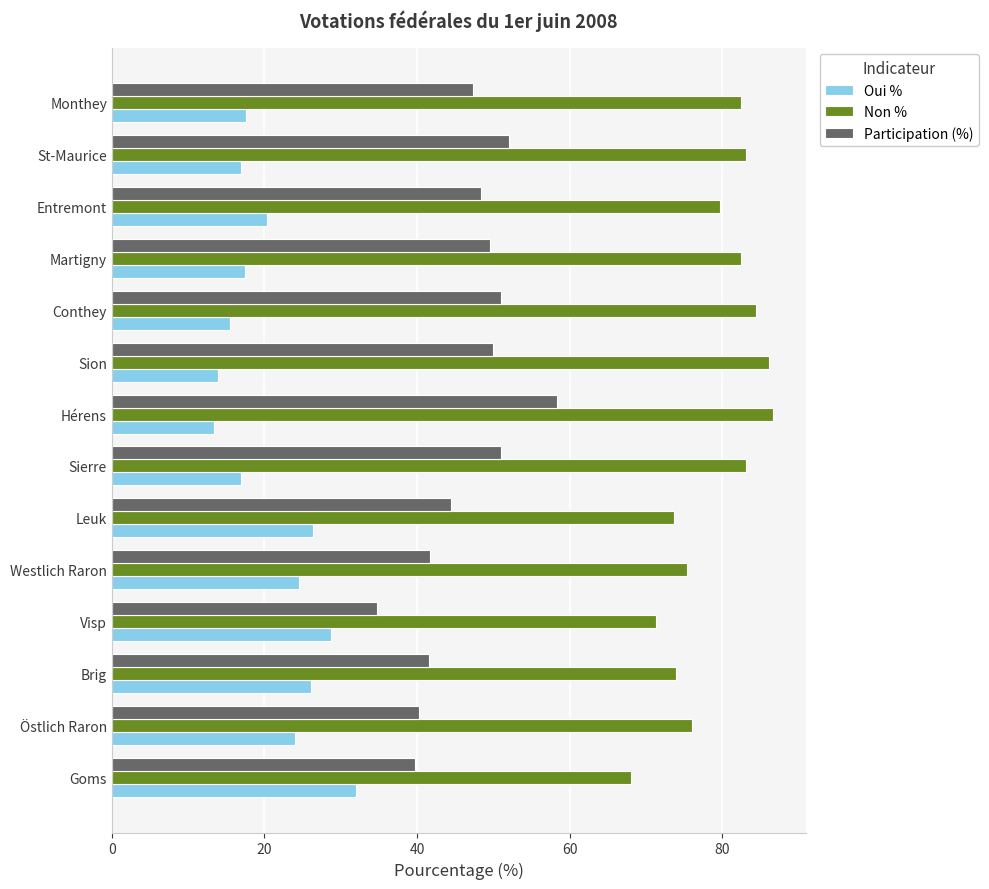

List the series in order of their overall mean, lowest first.

Oui %, Participation (%), Non %